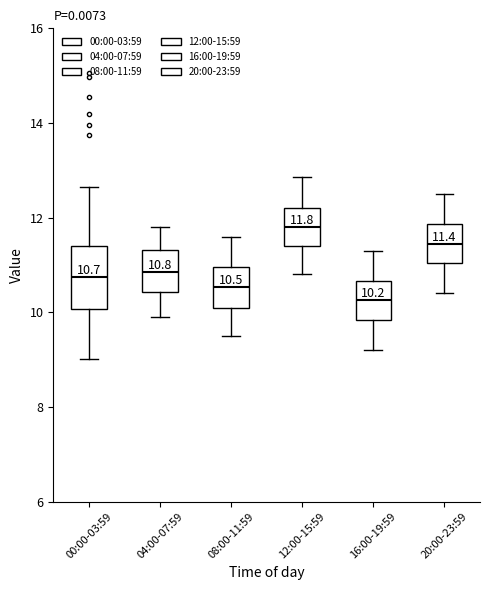

Which box has the lowest median line?

16:00-19:59